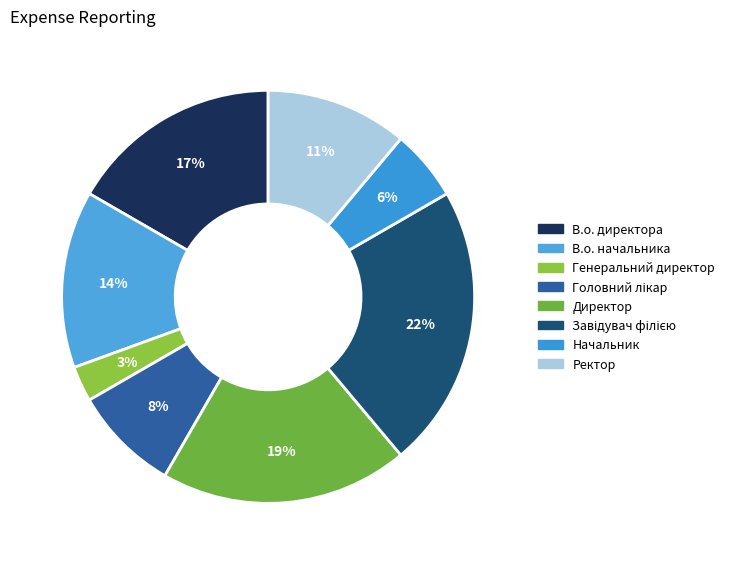

How many segments does this pie chart have?

8